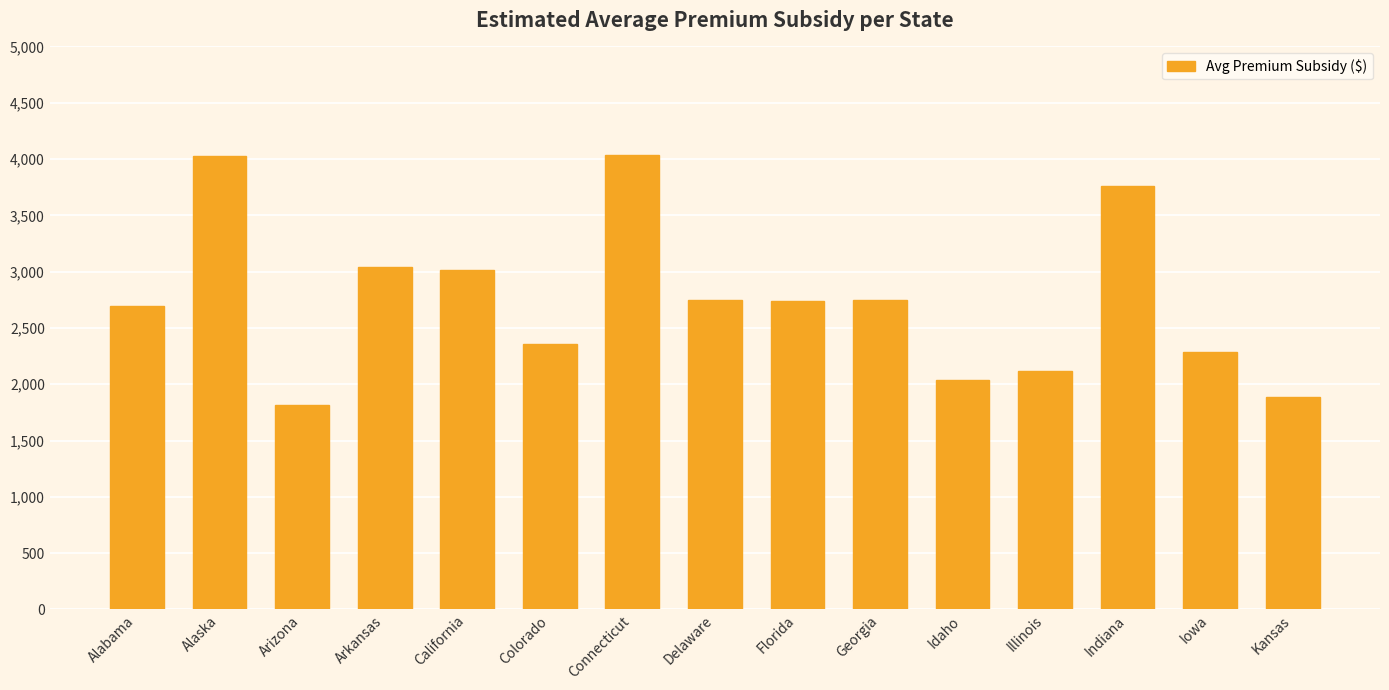

Approximately how many times larger is the value at Colorado compared to Idaho?

1.2